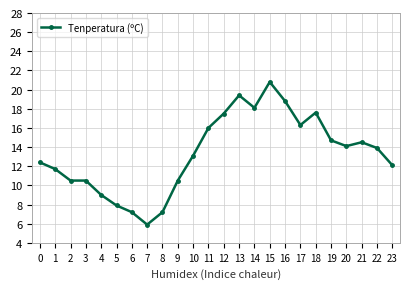

Approximately how many times larger is the value at 11 compared to 10?

1.2